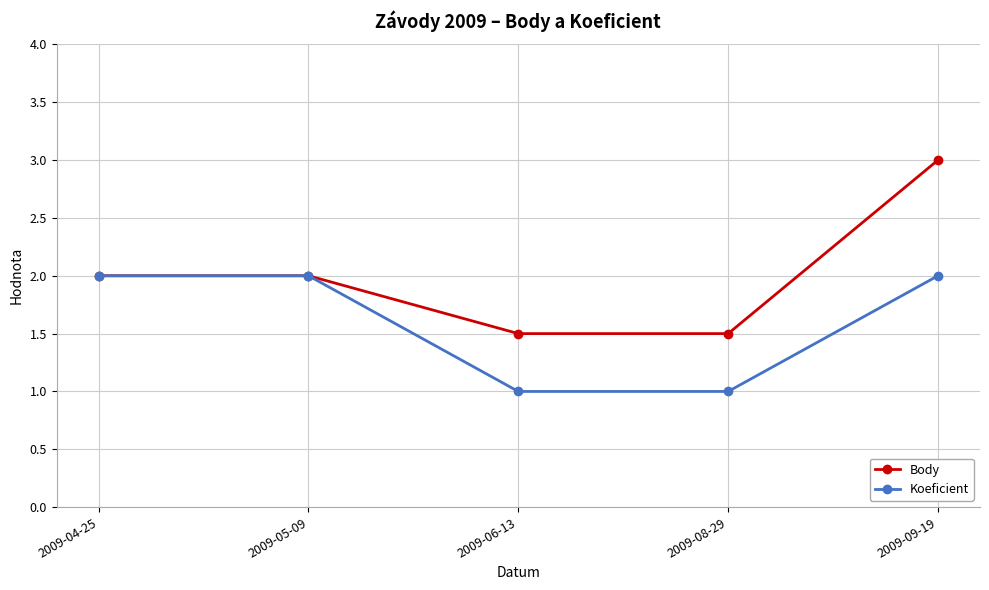

Which series has the widest spread of values?

Body